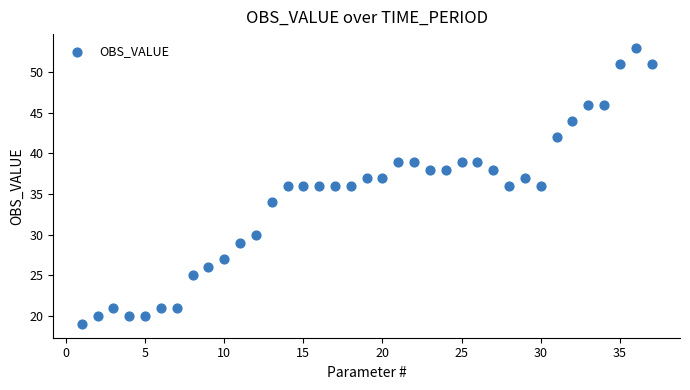

What is the range of X values (max minus min)?

36